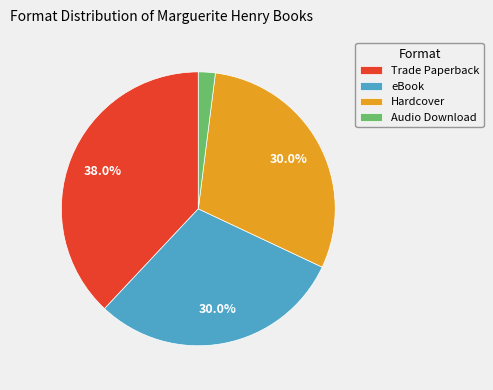

Which category has the smallest portion of the pie?

Audio Download